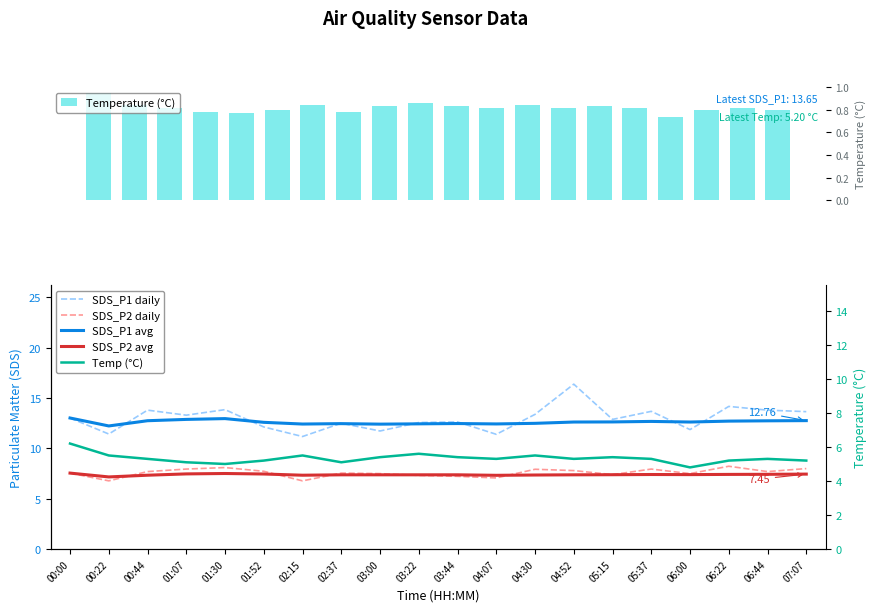

Is the value of SDS_P2 daily at 04:07 greater than the value of Temp (°C) at 06:22?

Yes